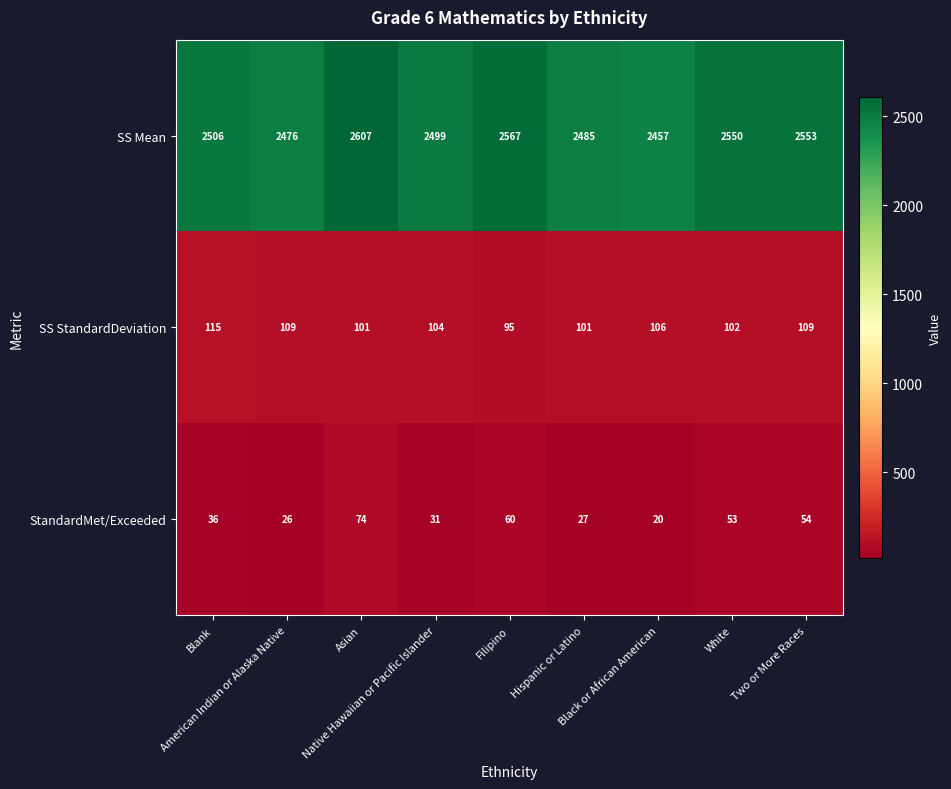

What is the maximum value for SS StandardDeviation?

115